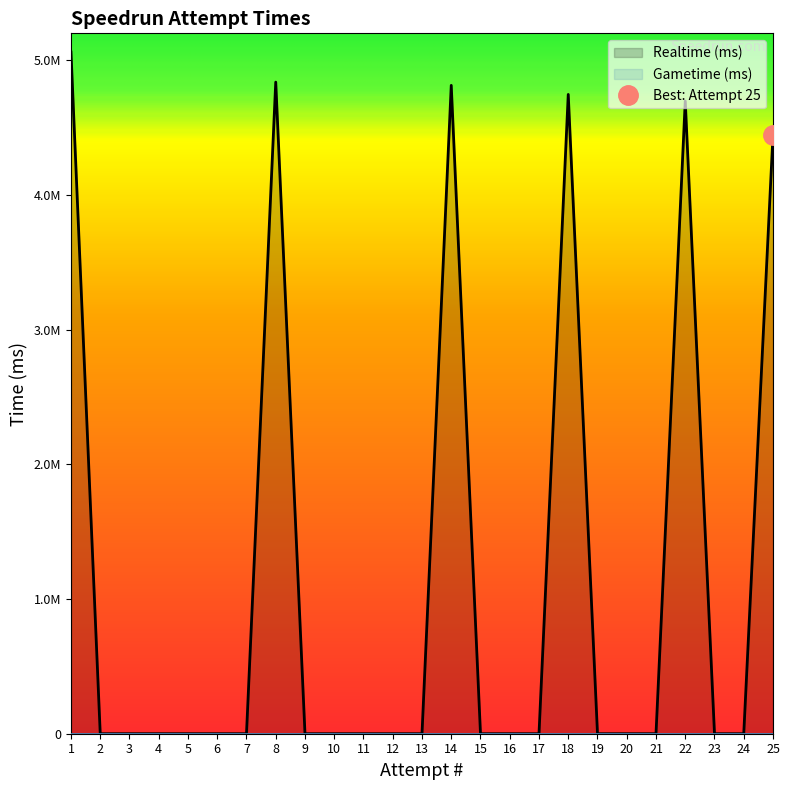

The value at 8 is 4837815. True or false?

True